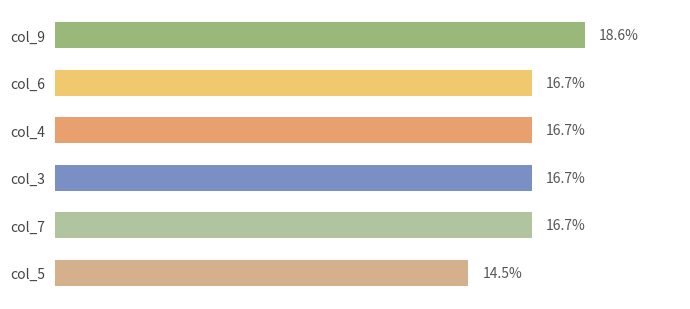

The value of col_9 at 6 is 1. True or false?

False